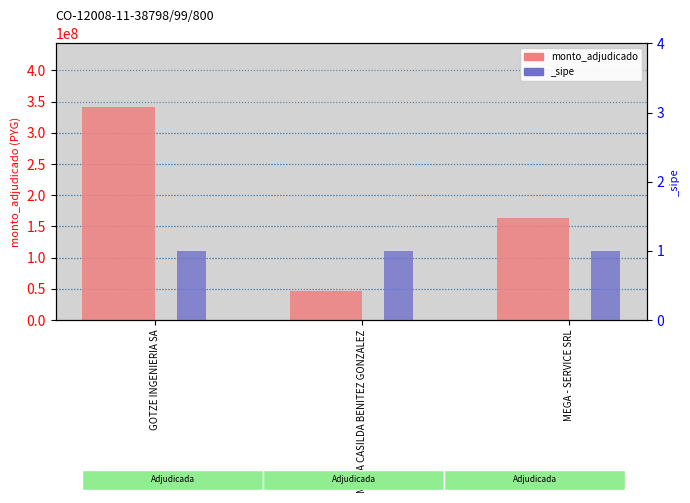

Rank the categories by value from lowest to highest.

MARIA CASILDA BENITEZ GONZALEZ, MEGA - SERVICE SRL, GOTZE INGENIERIA SA